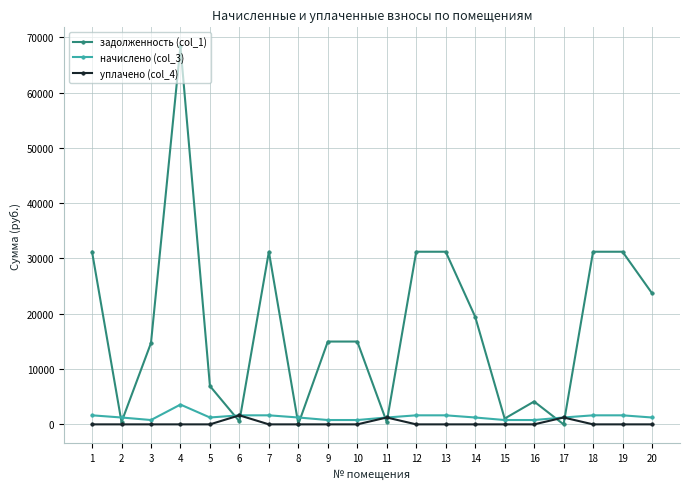

How many distinct data groups are displayed?

3